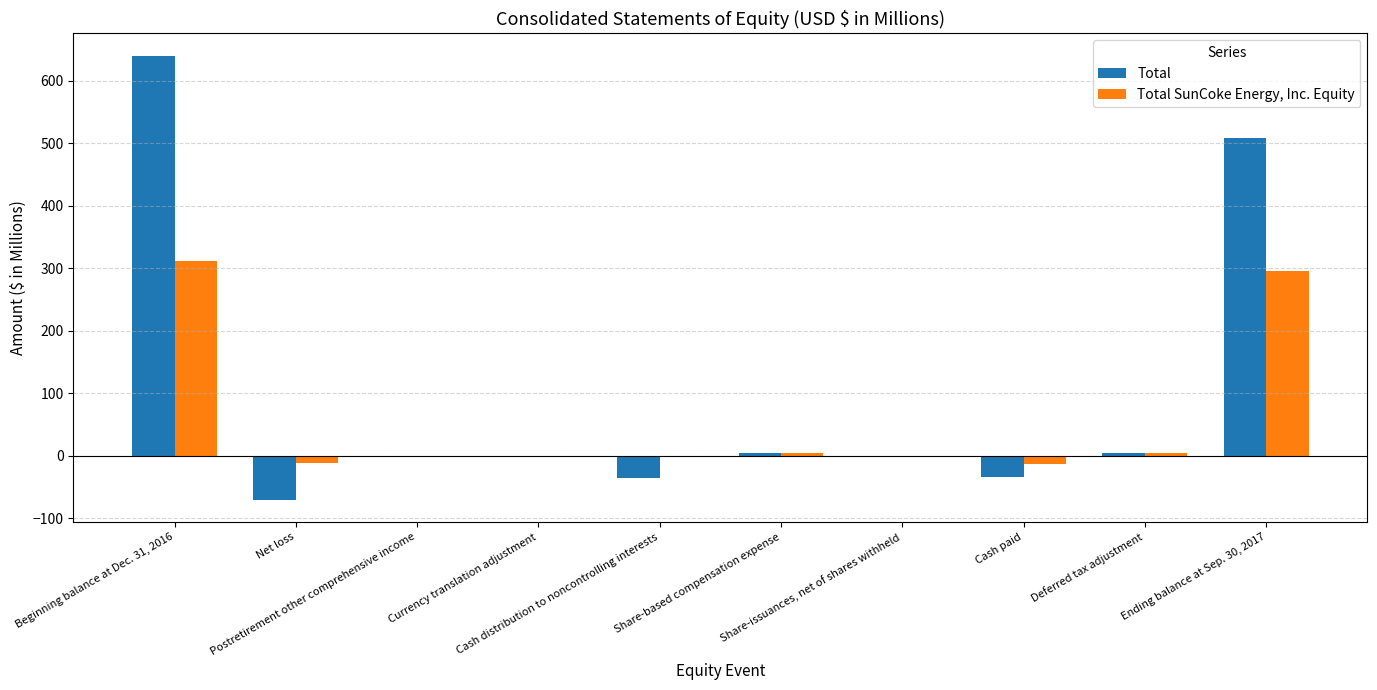

How many data points in Total are above 0?

6